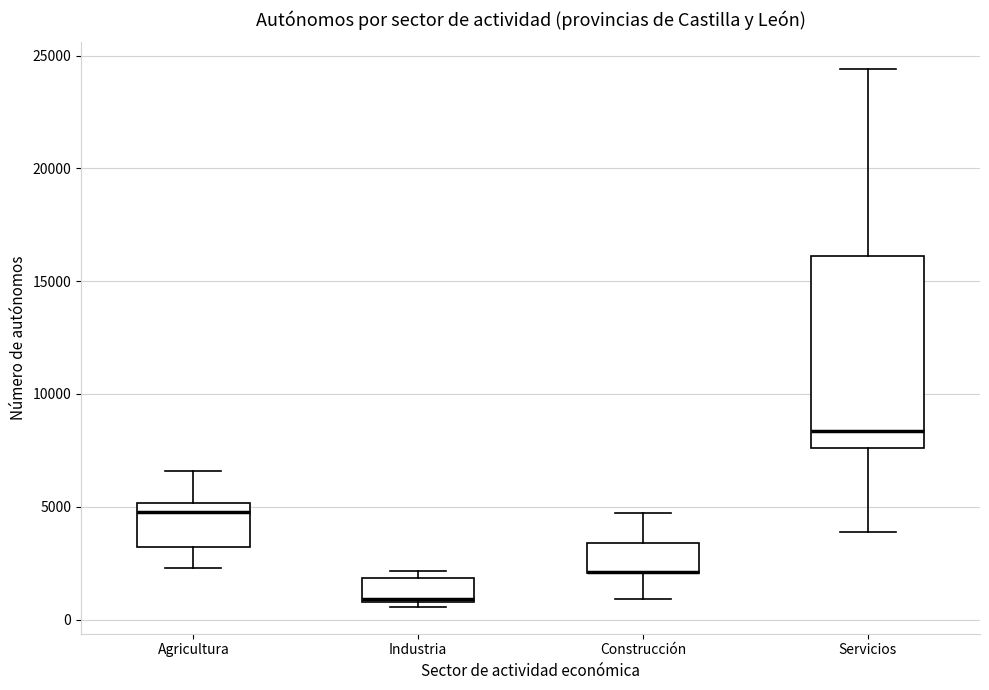

Reading left to right, transcribe this box plot: for each box, give where its median line is, the range the box spans, and where its two whiskers end, as read against the y-axis. The values are not printed on the chart, so give them approximately, as read against the axis.

Agricultura: median 4500, box 3000 to 5000, whiskers 2500 to 6500
Industria: median 1000, box 1000 to 2000, whiskers 500 to 2000 (just above the box's upper edge)
Construcción: median 2000 (drawn on the box's lower edge), box 2000 to 3500, whiskers 1000 to 4500
Servicios: median 8500, box 7500 to 16000, whiskers 4000 to 24500